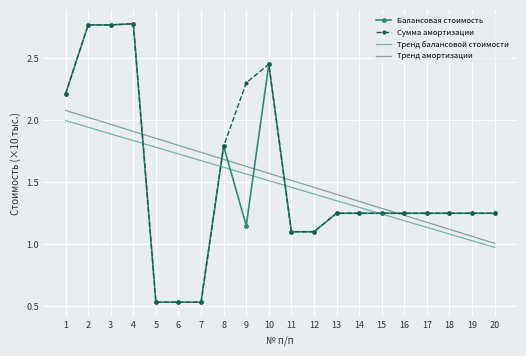

True or false: Балансовая стоимость has more than 2 points higher than both neighbors.

True